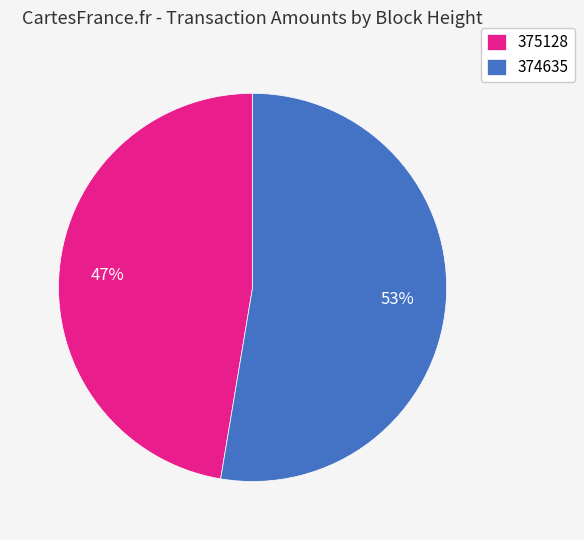

What percentage is the 375128 slice, to the nearest percent?

47%